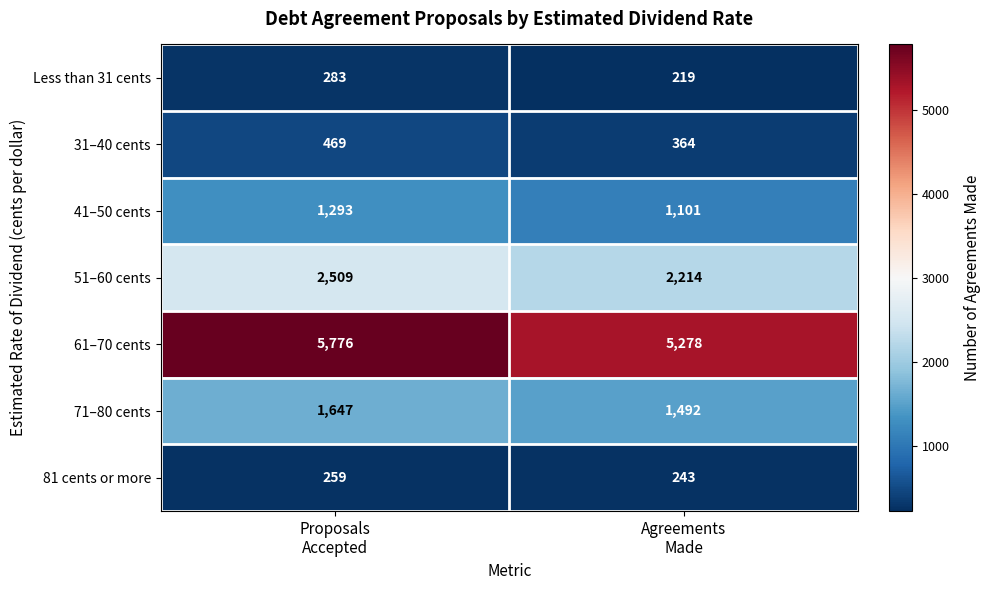

How many data points does each series have?

2